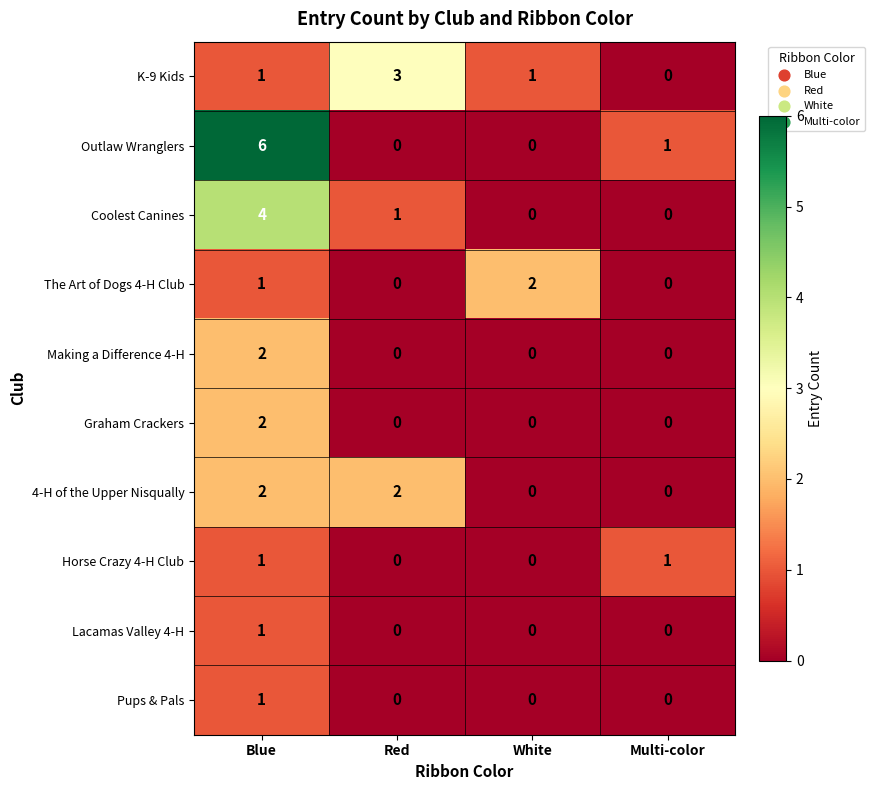

True or false: 4-H of the Upper Nisqually has a value of 0 at White.

True